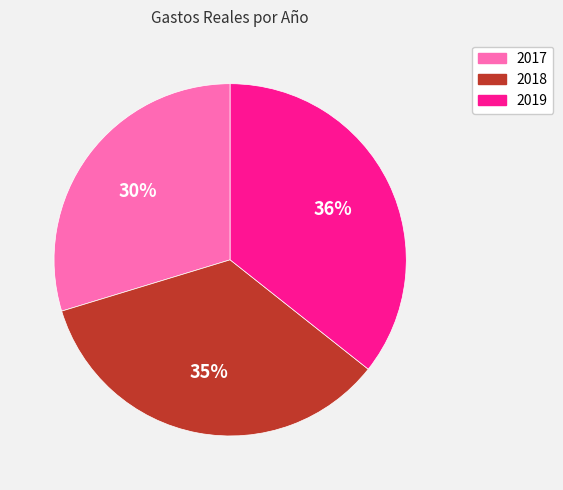

To the nearest percent, what portion does 2017 represent?

30%